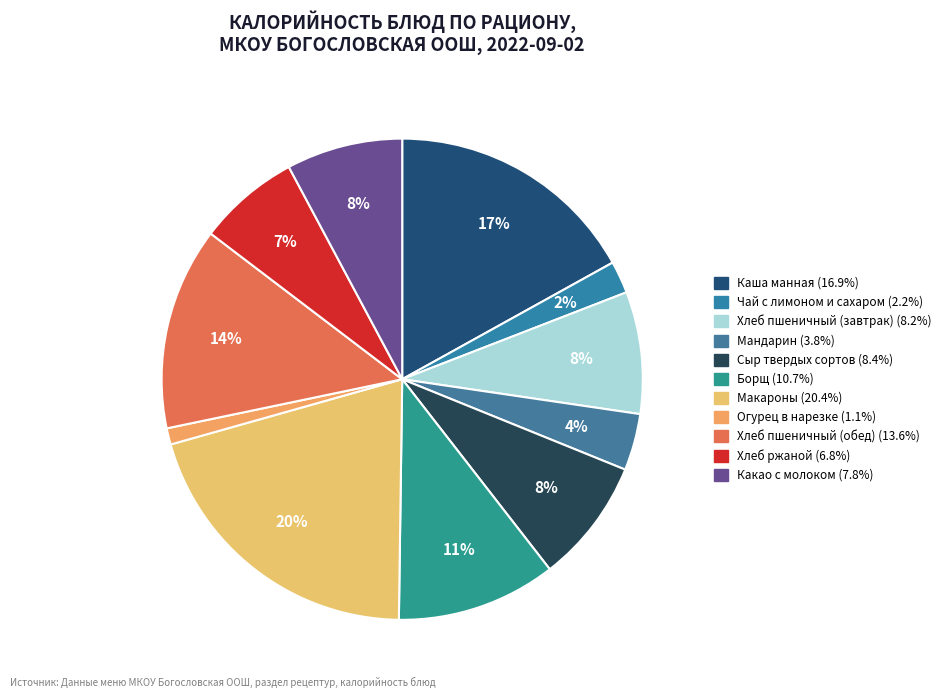

How many segments does this pie chart have?

11